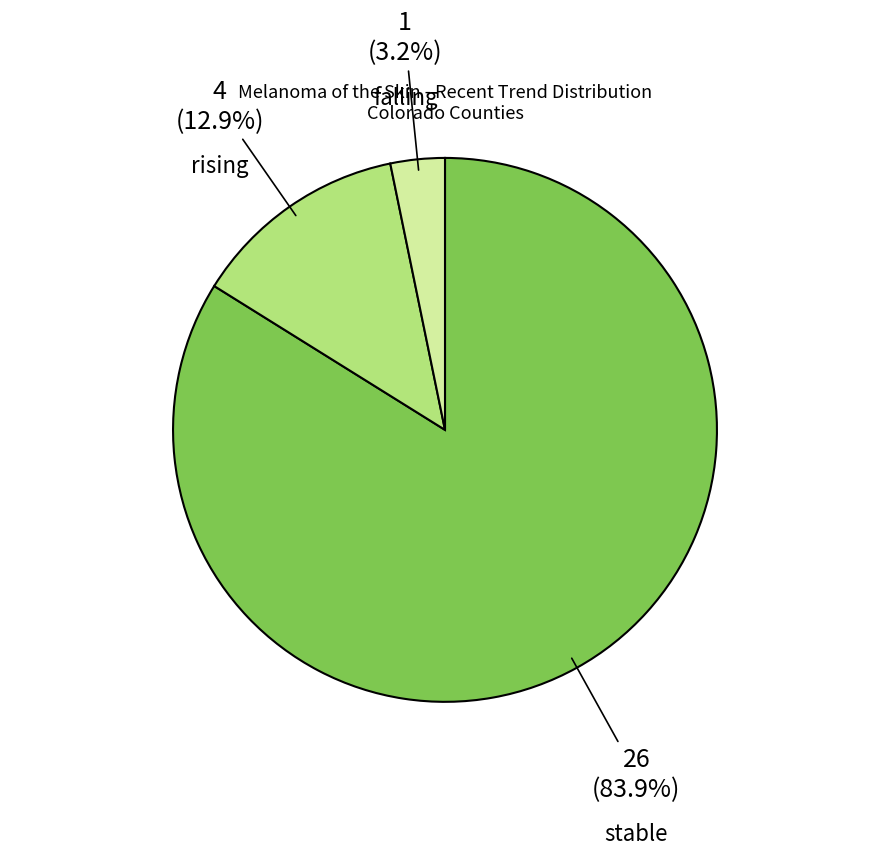

To the nearest percent, what portion does falling represent?

3%